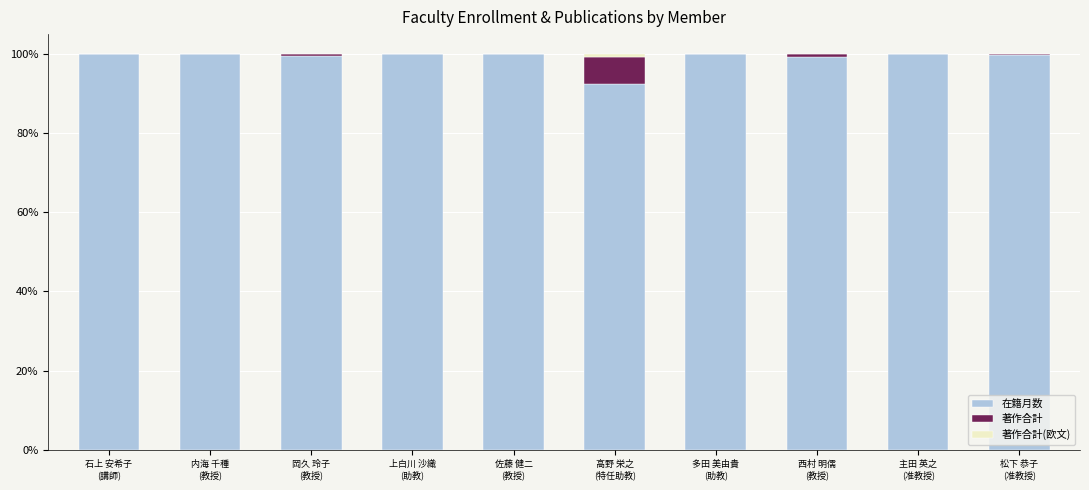

What position from the left is 内海 千種
(教授)?

2